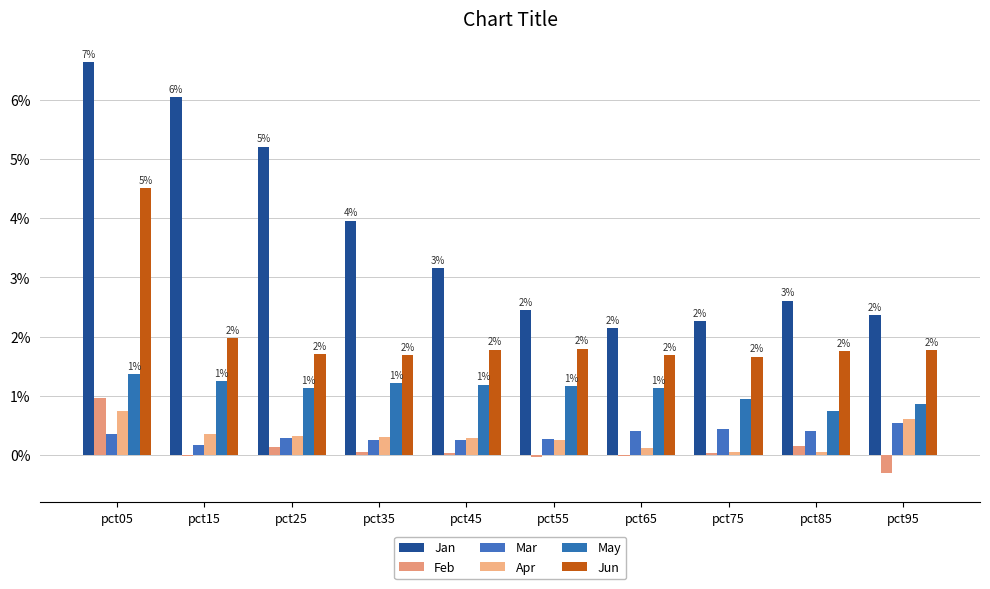

List the labels in order of Jun value, smallest first.

pct75, pct35, pct65, pct25, pct85, pct95, pct45, pct55, pct15, pct05